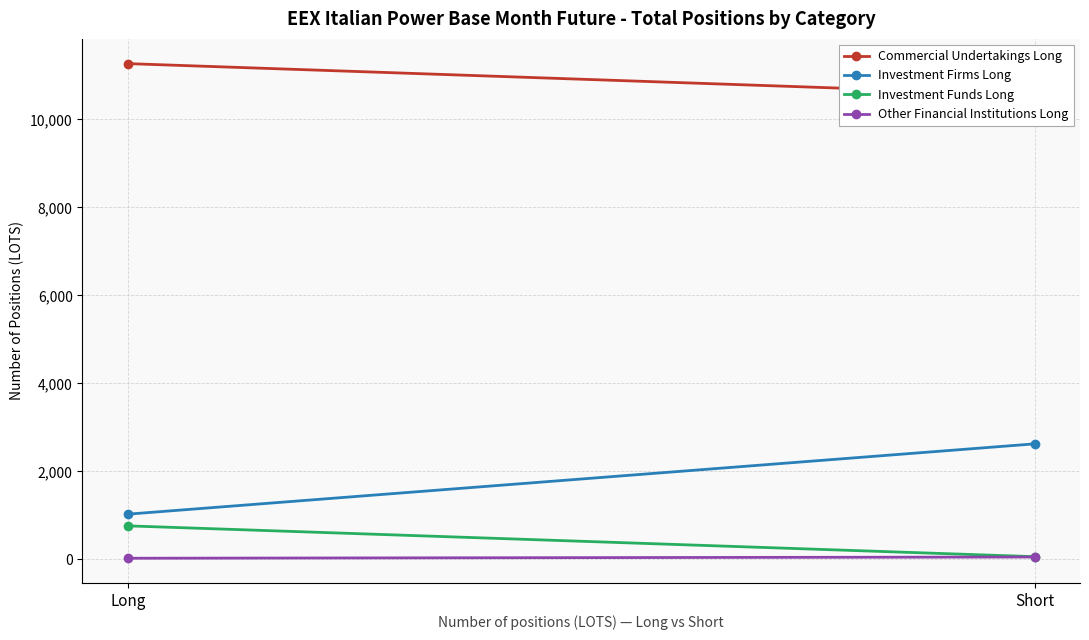

Rank the series by their maximum value, from highest to lowest.

Commercial Undertakings Long, Investment Firms Long, Investment Funds Long, Other Financial Institutions Long